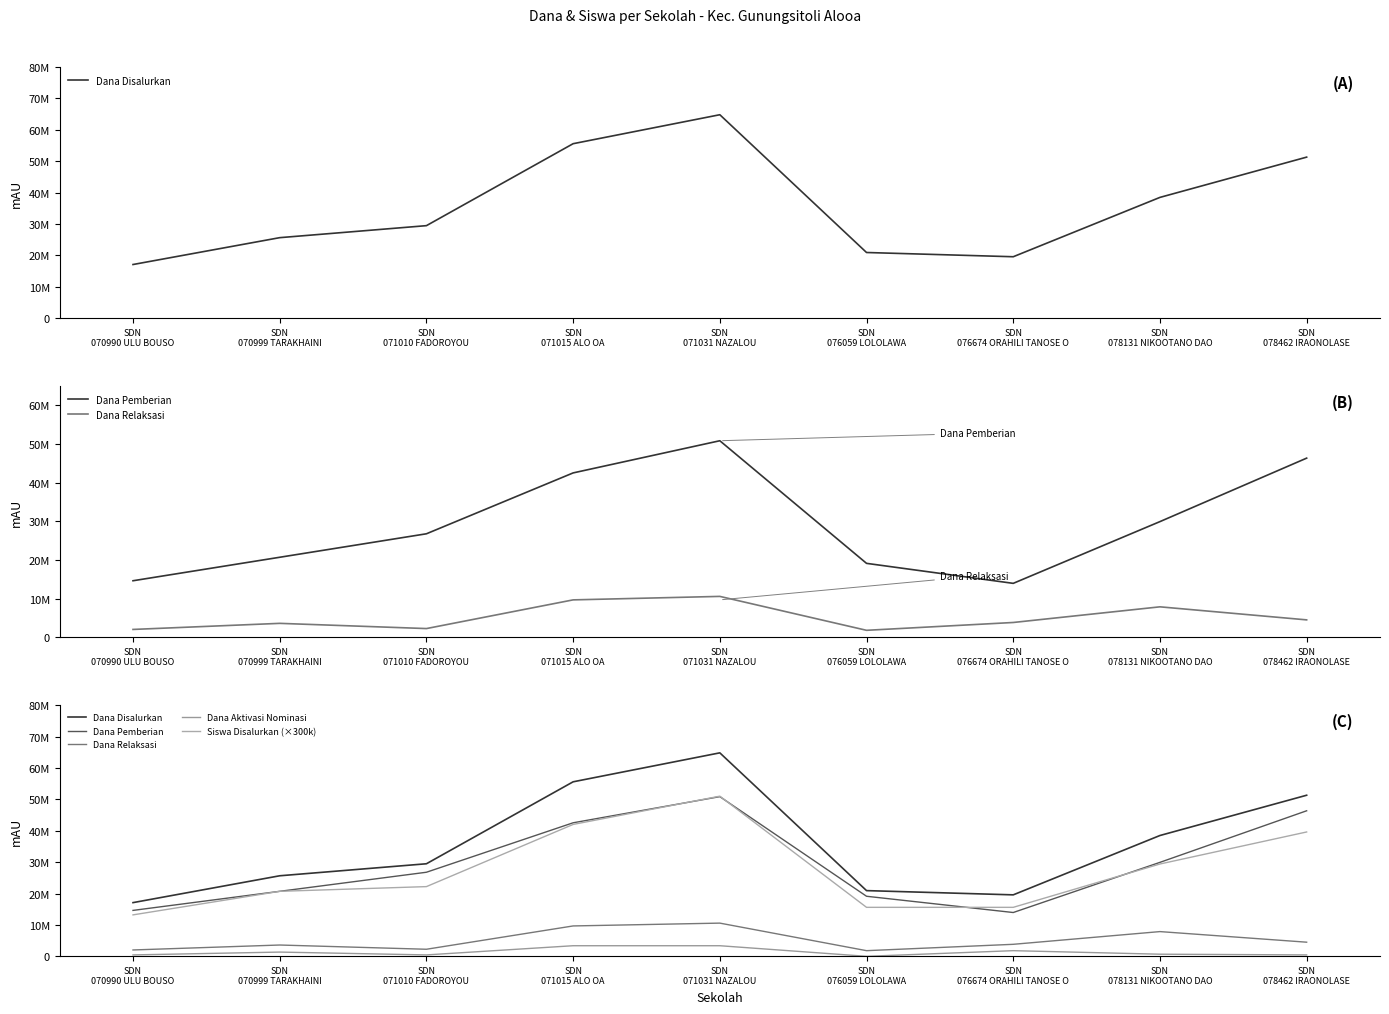

List the series in order of their peak value, lowest first.

Dana Aktivasi Nominasi, Dana Relaksasi, Dana Pemberian, Siswa Disalurkan (×300k), Dana Disalurkan